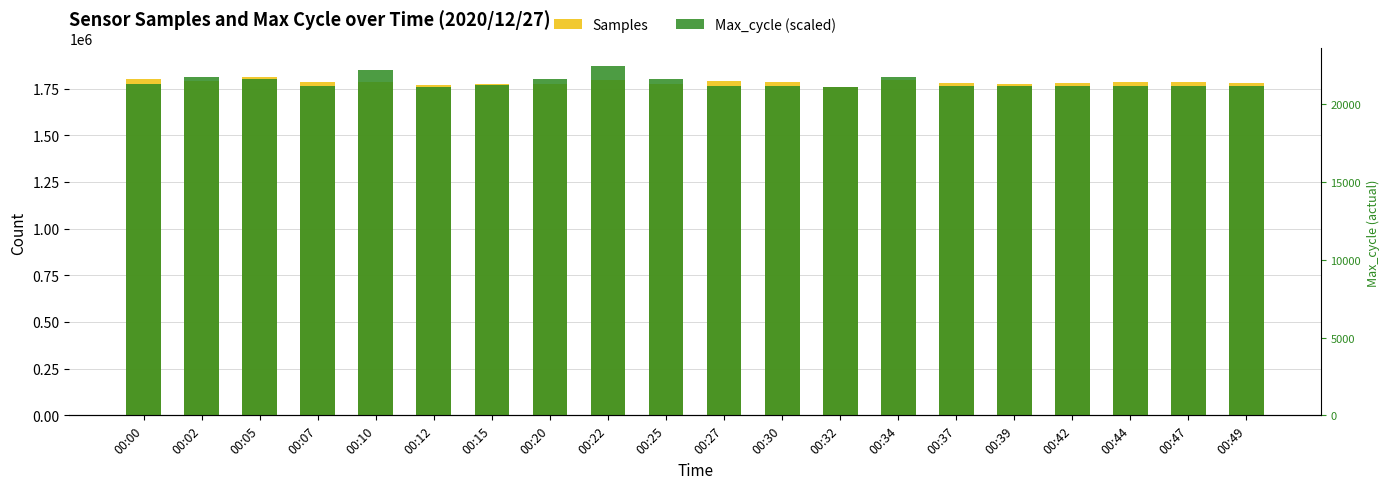

What are all the series names shown in the legend?

Samples, Max_cycle (scaled)